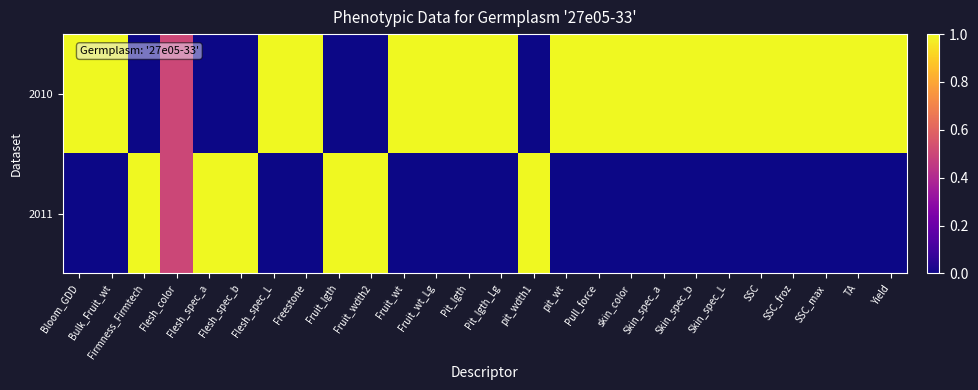

At how many categories does at least one series exceed 0?

26